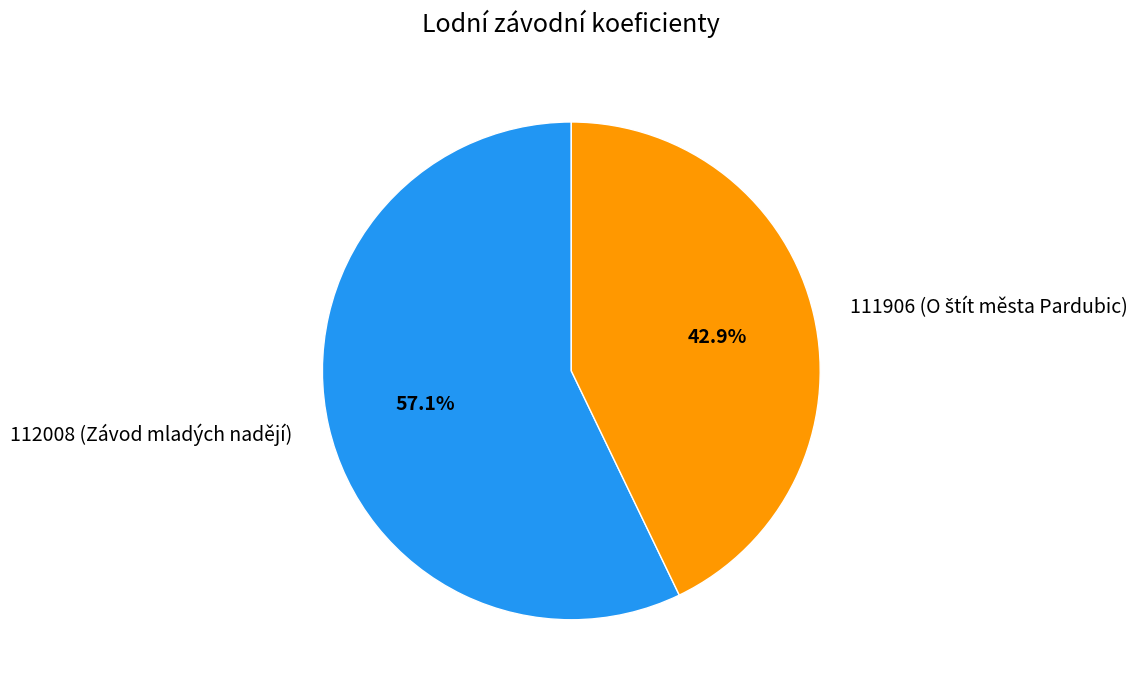

Is there a majority slice in this chart?

Yes